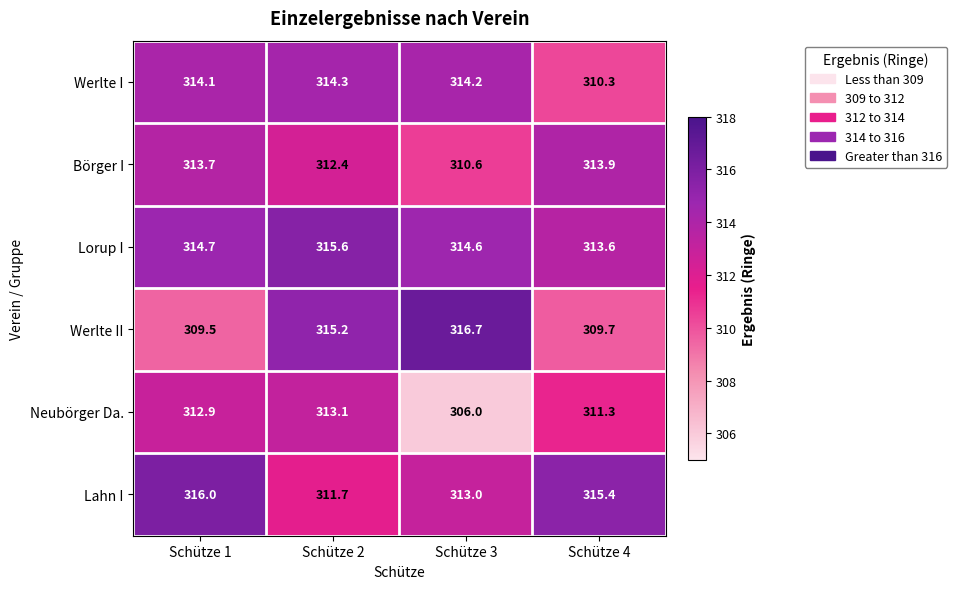

Where does the Werlte II series first go above 315?

Schütze 2